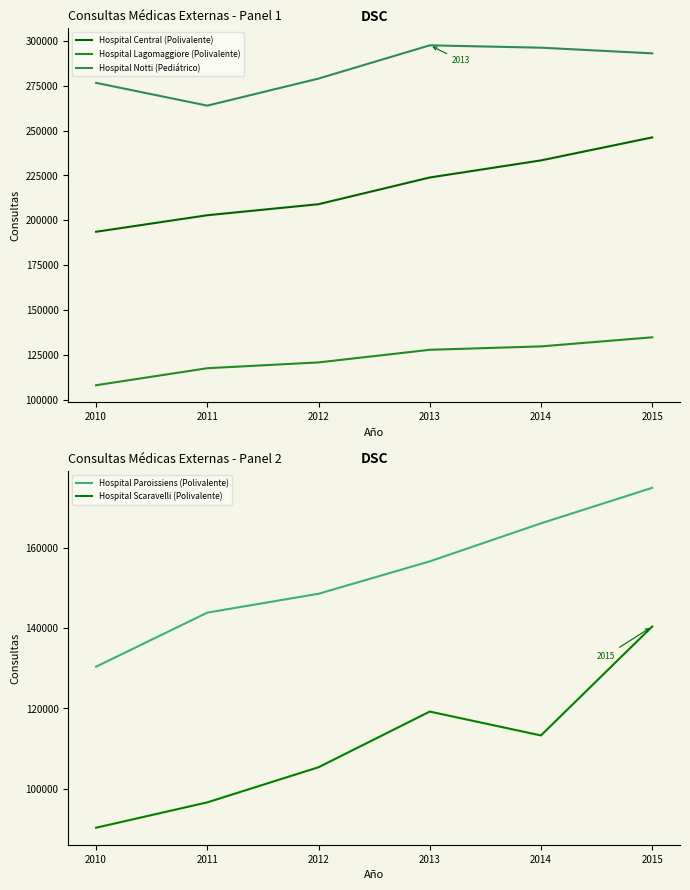

Which series has the largest range (max minus min)?

Hospital Central (Polivalente)